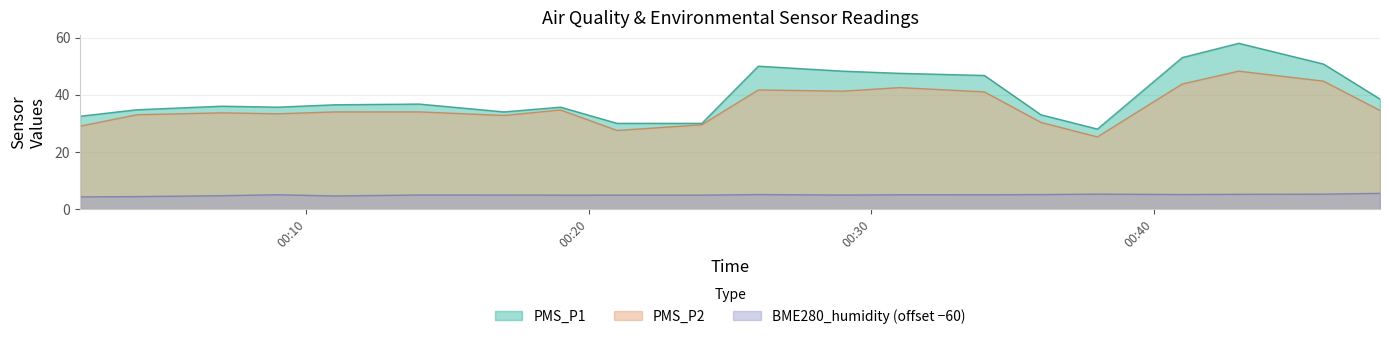

Which series has the largest total across all categories?

PMS_P1